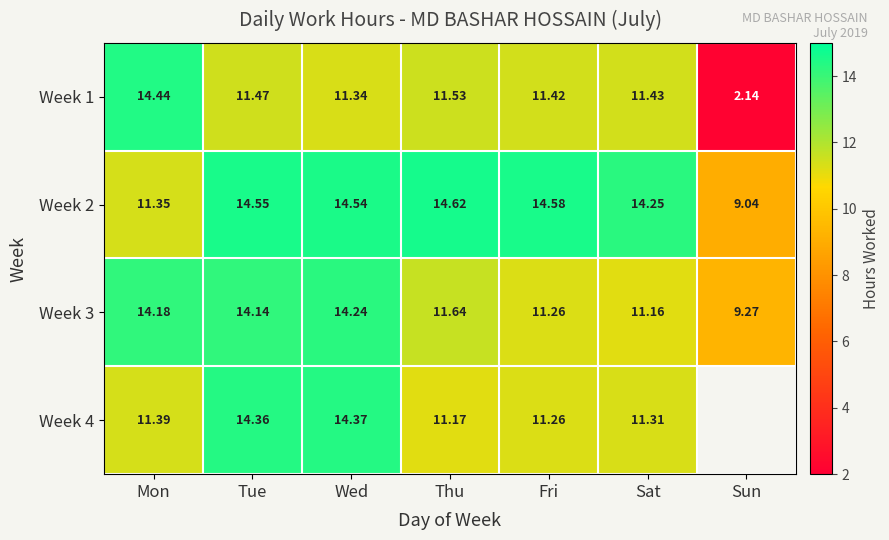

How many values in the Week 2 series are below 14?

2